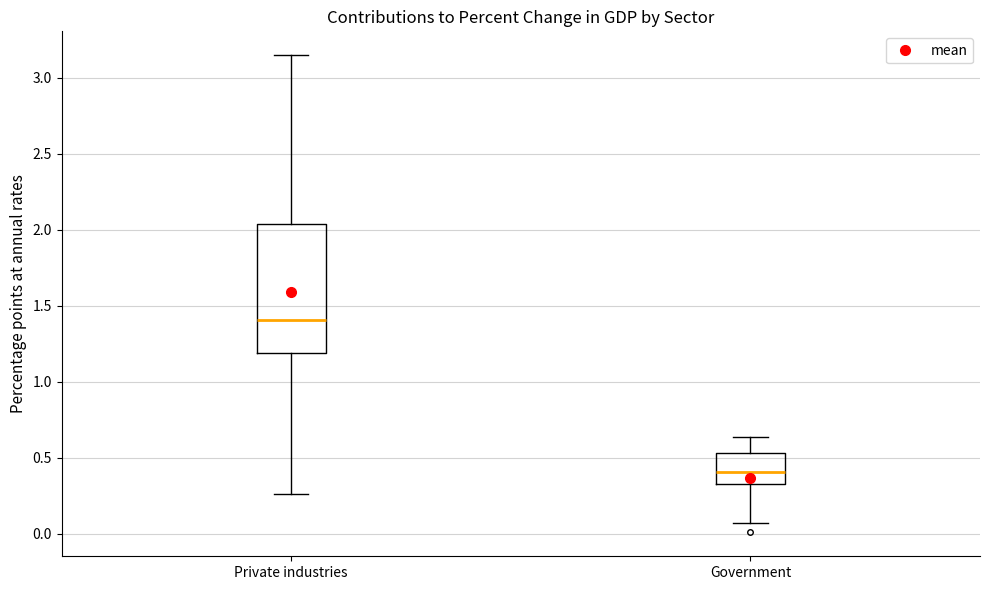

Which box has the highest median line?

Private industries